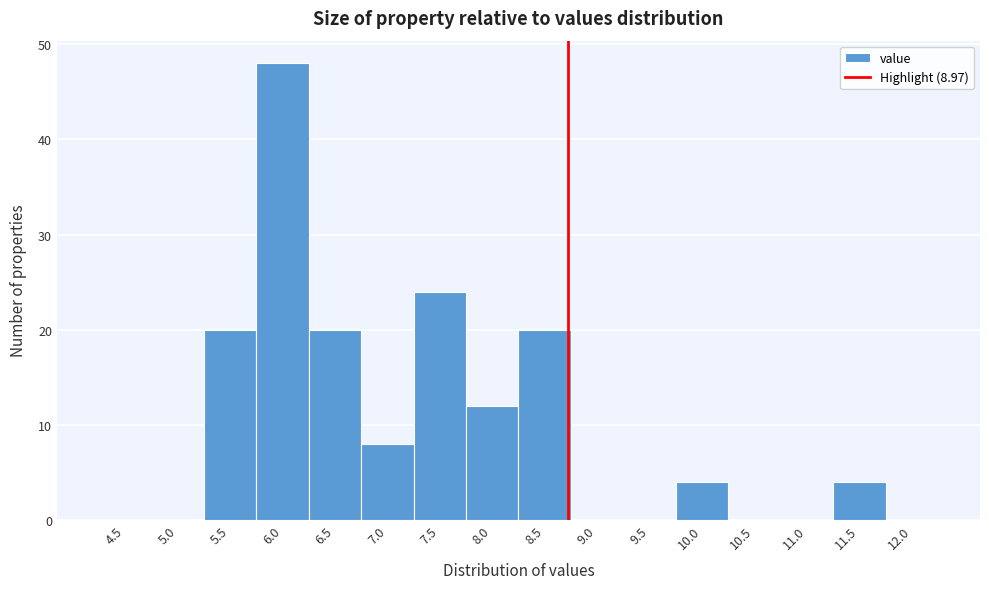

Reading left to right, extract all data points from this chart.

4.5=0	5.0=0	5.5=20	6.0=48	6.5=20	7.0=8	7.5=24	8.0=12	8.5=20	9.0=0	9.5=0	10.0=4	10.5=0	11.0=0	11.5=4	12.0=0